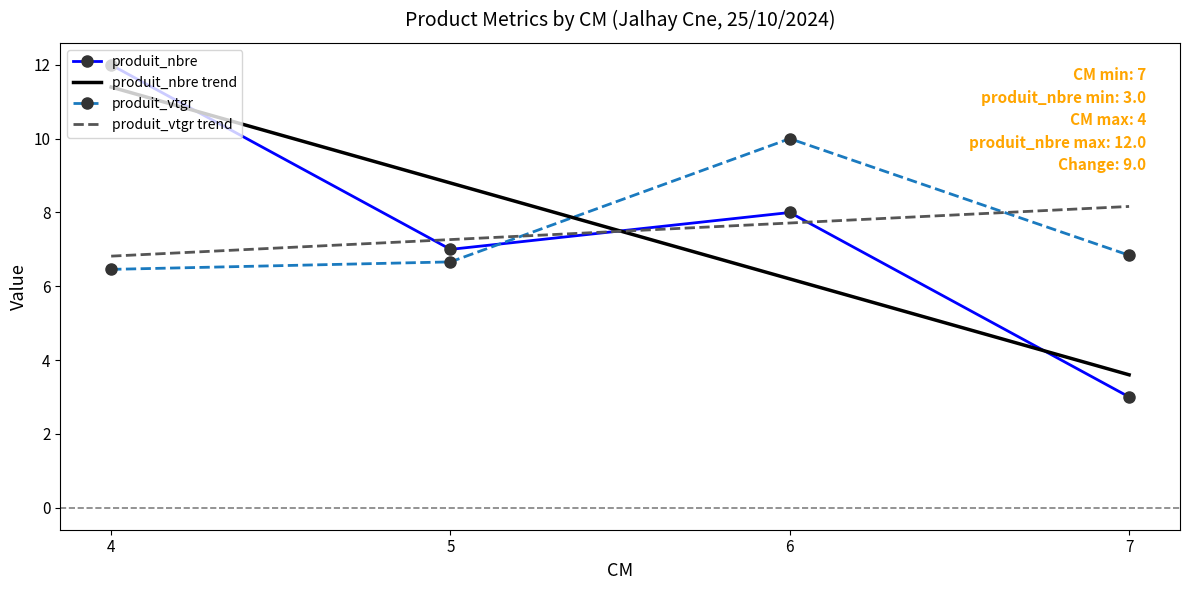

What is the difference between the second highest and second lowest values in the produit_nbre series?

1.0